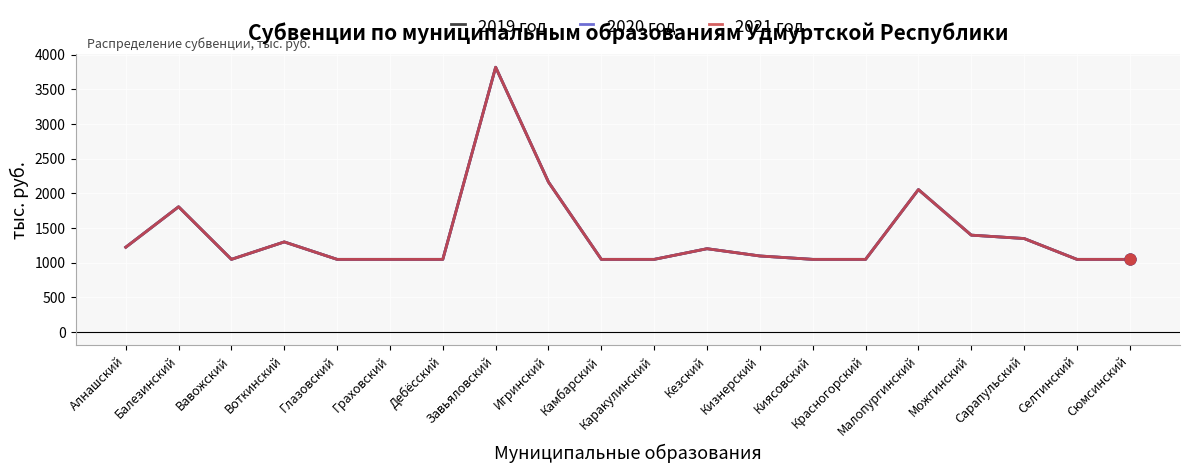

What is the total value across all series at Красногорский?

3146.1